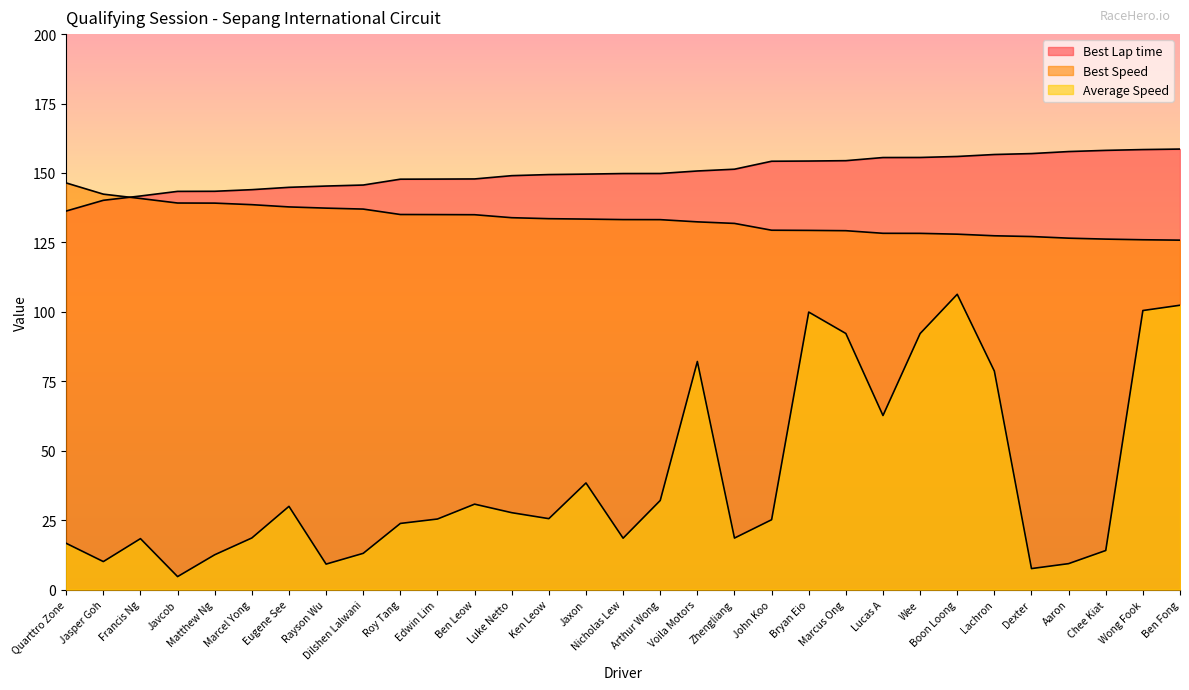

True or false: Best Speed has more than 1 interior local peaks.

False